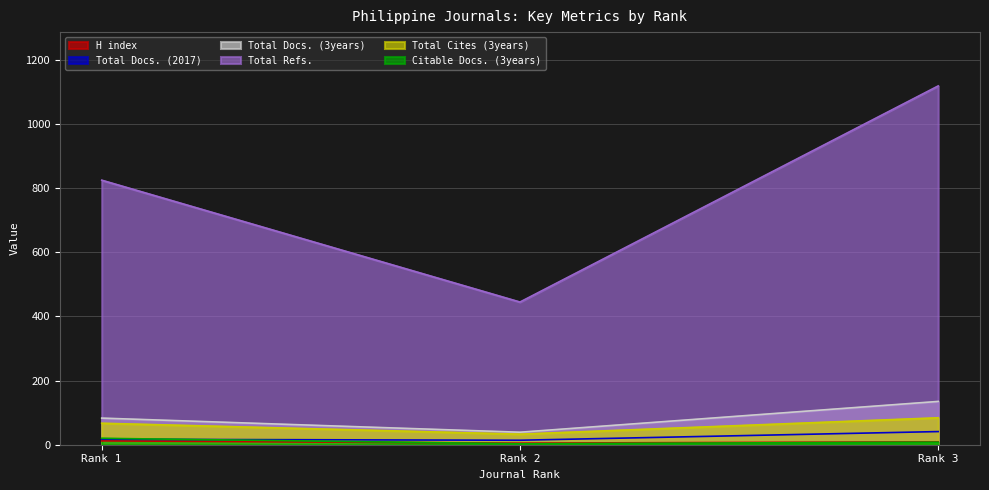

What is the sum of all Total Docs. (2017) values?

72